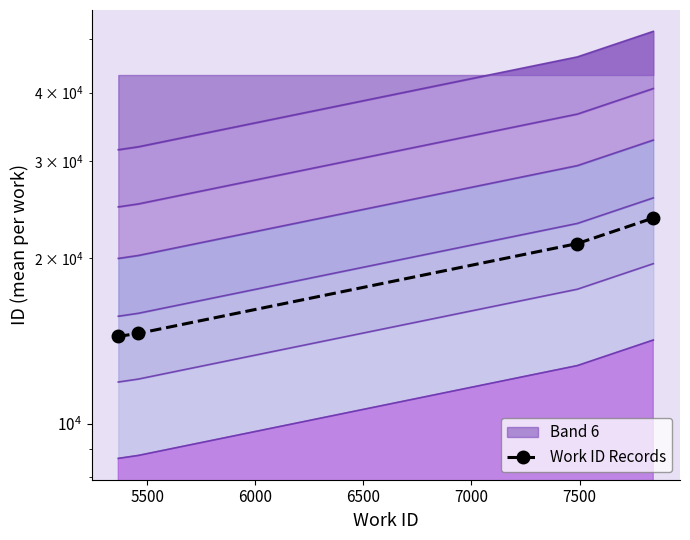

What is the sum of all values?

73906.9